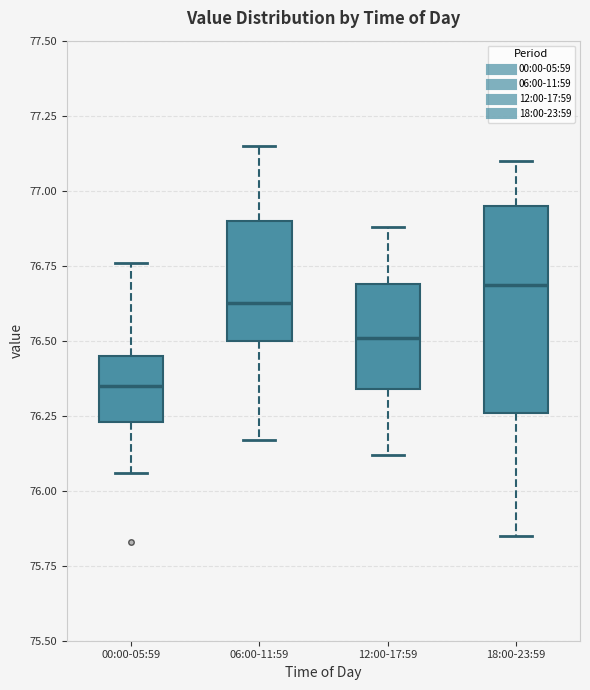

Which box is the tallest, from its lower edge to its upper edge?

18:00-23:59